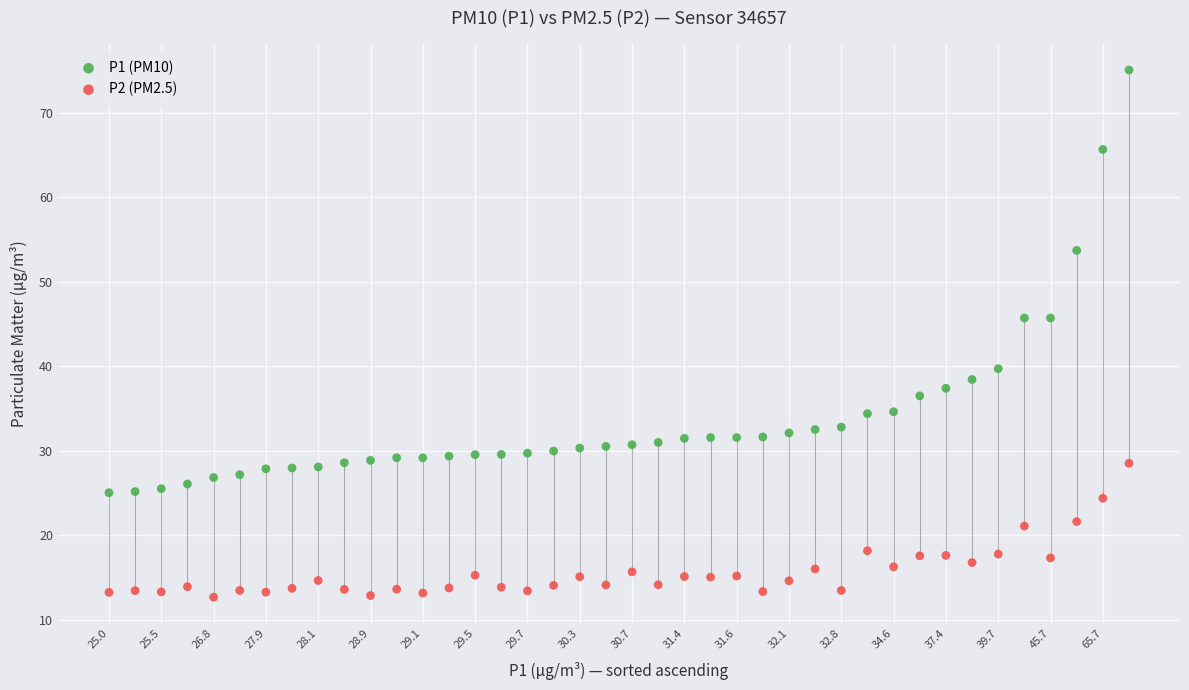

Which series reaches the maximum Y coordinate?

P1 (PM10)